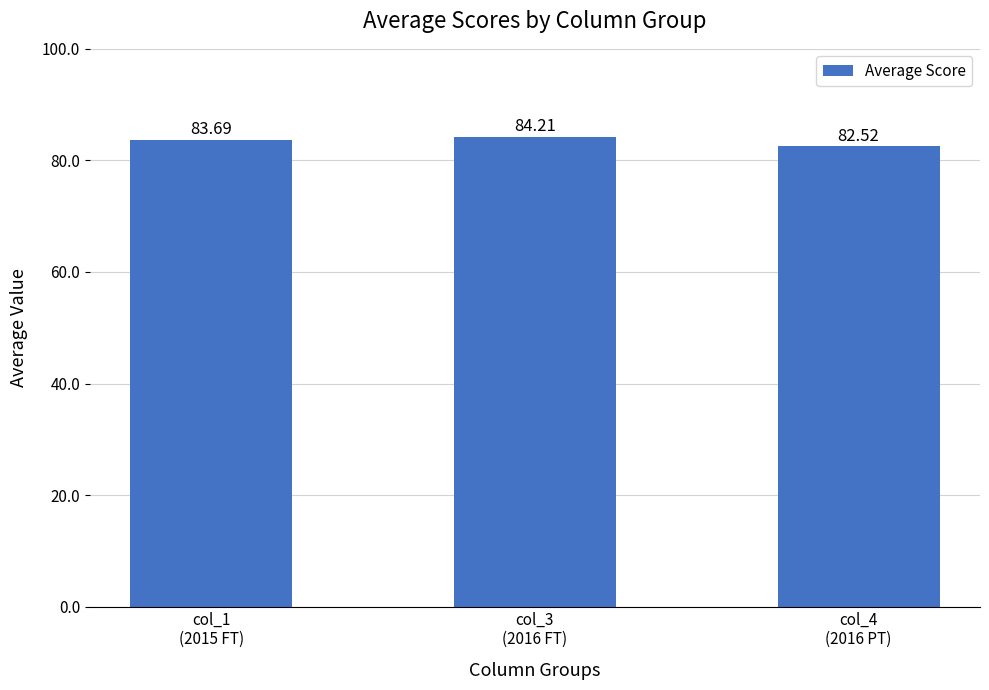

Count the values in the range 82 to 84.

2